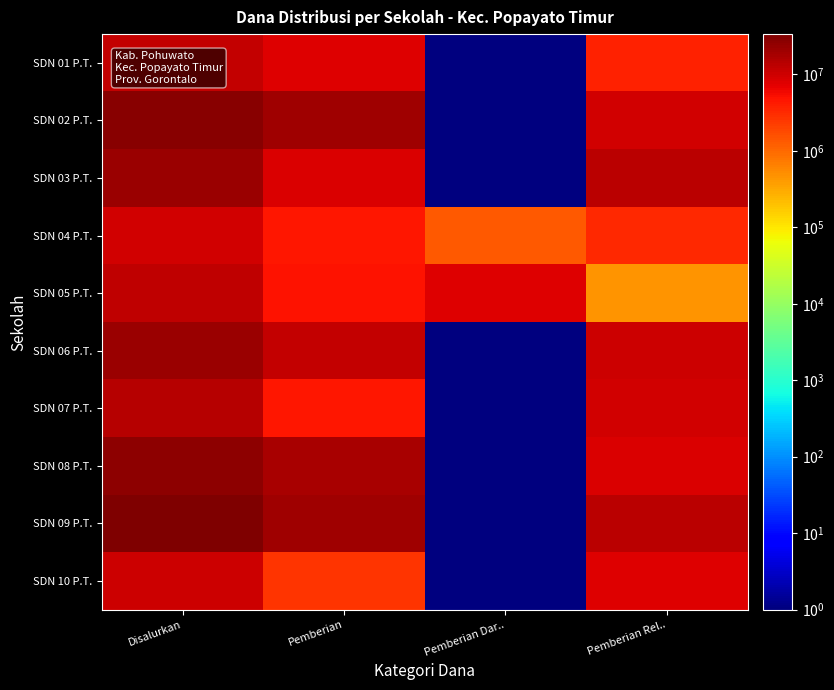

What is the total value across all series at Pemberian?

102600000